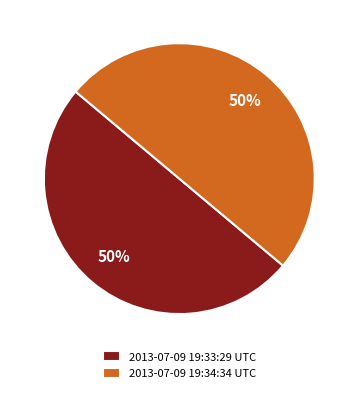

To the nearest percent, what percentage of the pie is 2013-07-09 19:33:29 UTC?

50%